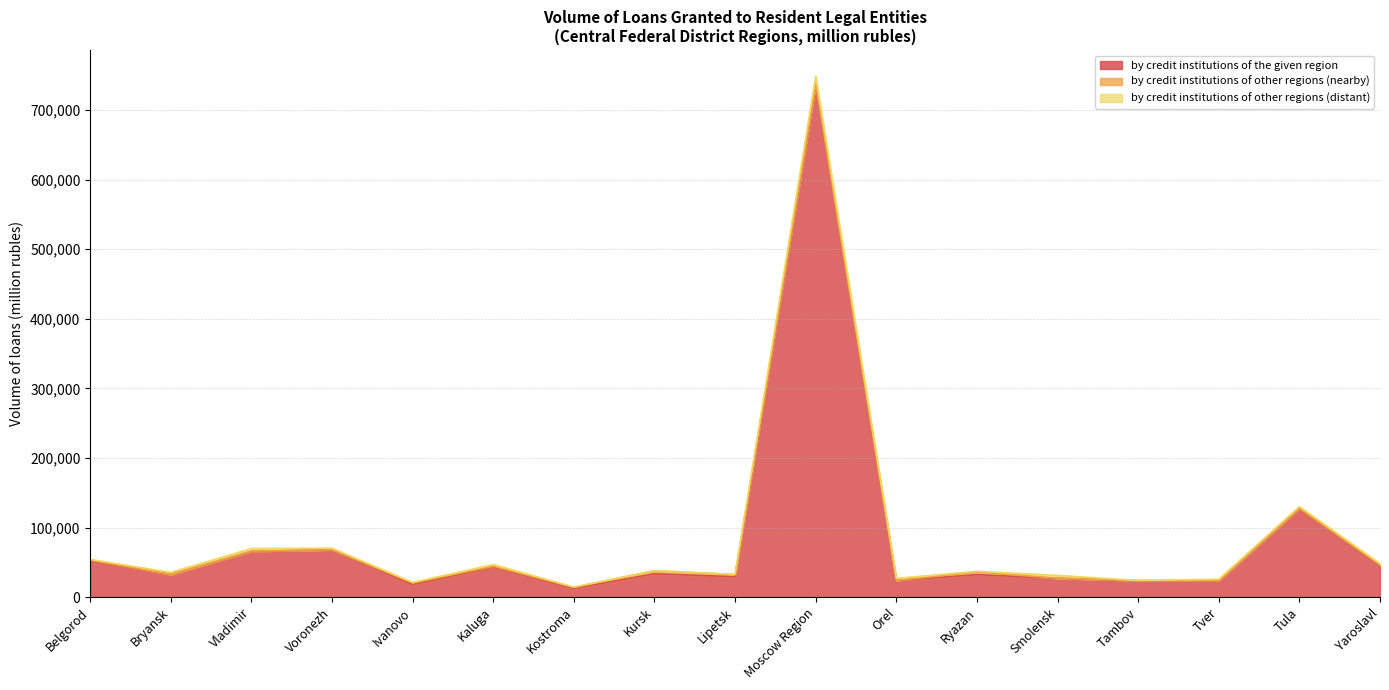

What is the difference between the maximum and second lowest values in the by credit institutions of other regions (nearby) series?

4296